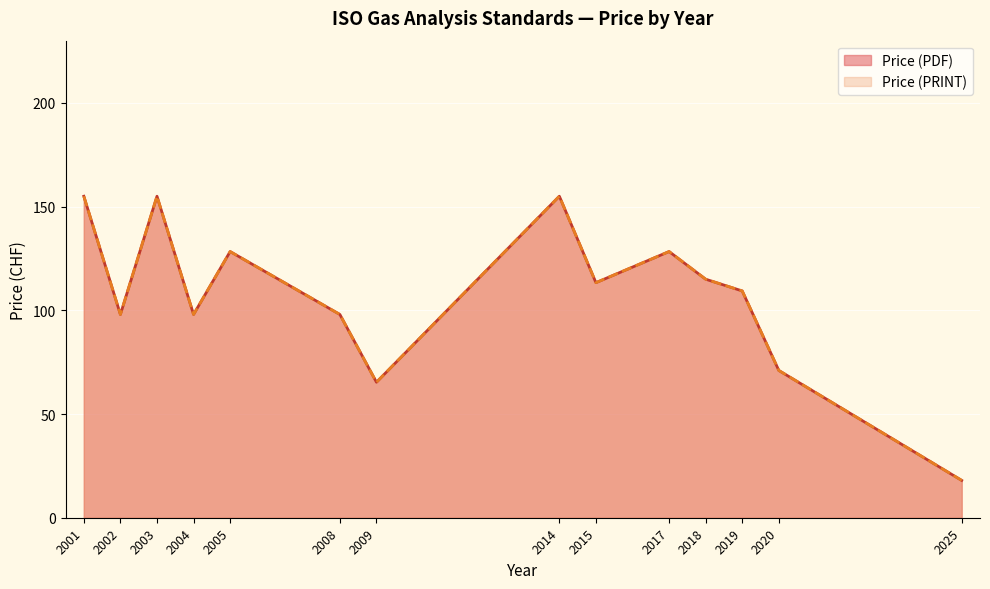

True or false: Price (PRINT) and Price (PDF) cross at least once.

False